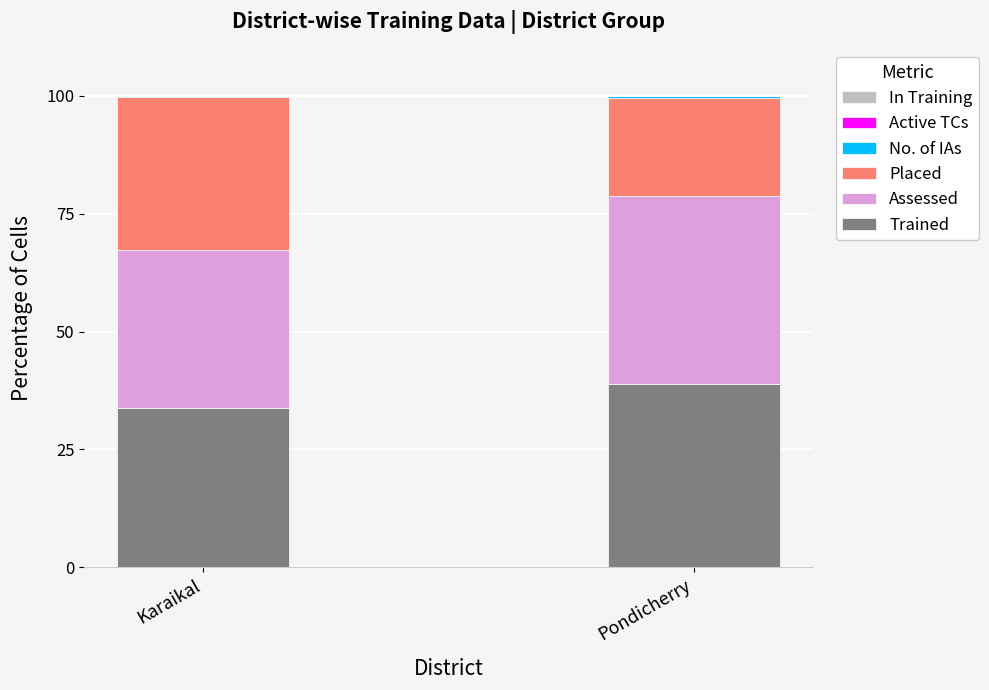

Which category has the highest value in the Trained series?

Pondicherry